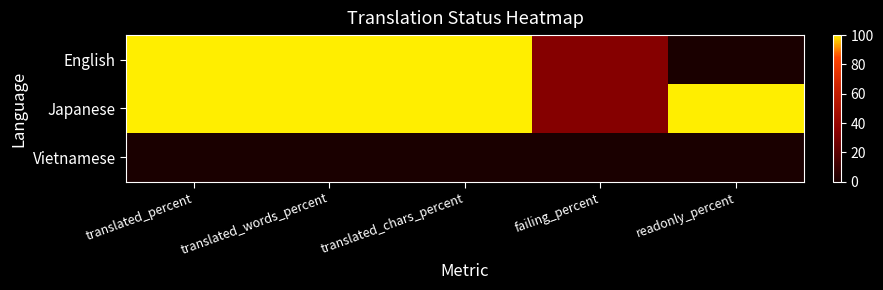

Which series changed the most between failing_percent and readonly_percent?

Japanese